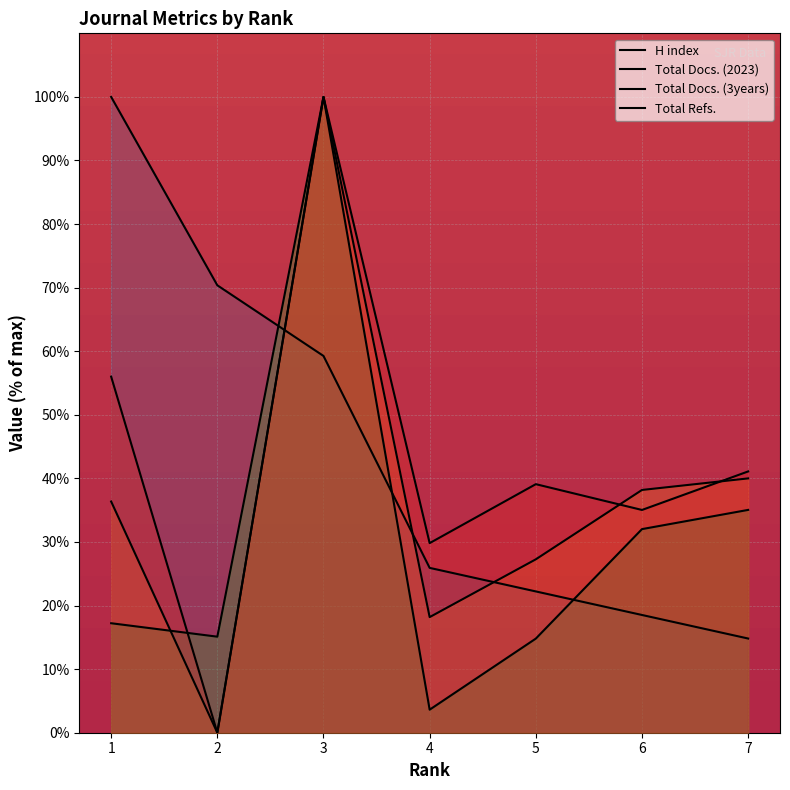

What is the value of the Total Refs. point at the 3rd from the left?

100.0